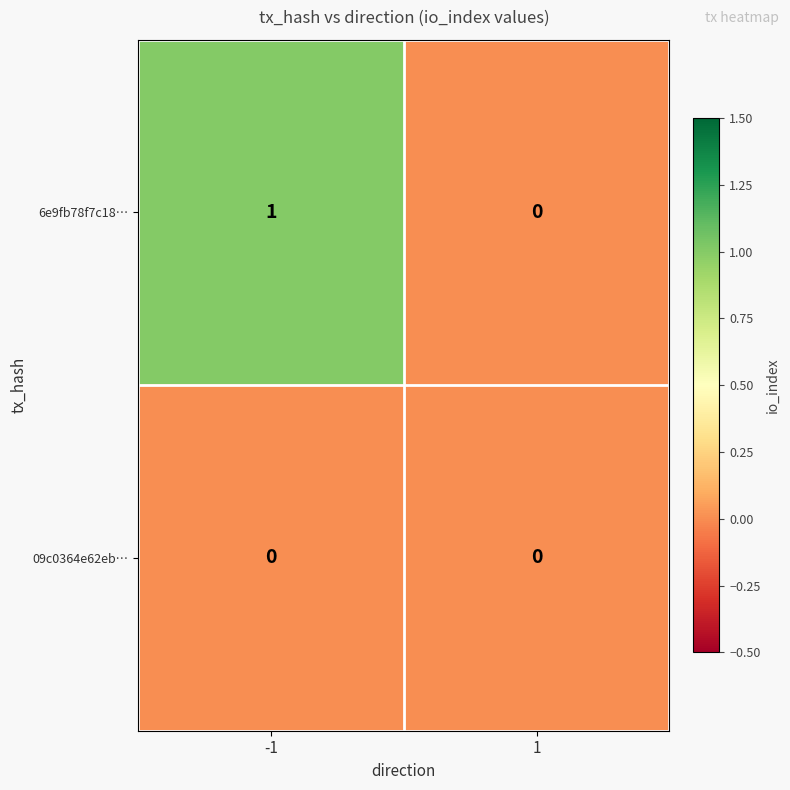

Reading left to right, transcribe all the data shown in this chart.

6e9fb78f7c18…: -1=1	1=0
09c0364e62eb…: -1=0	1=0